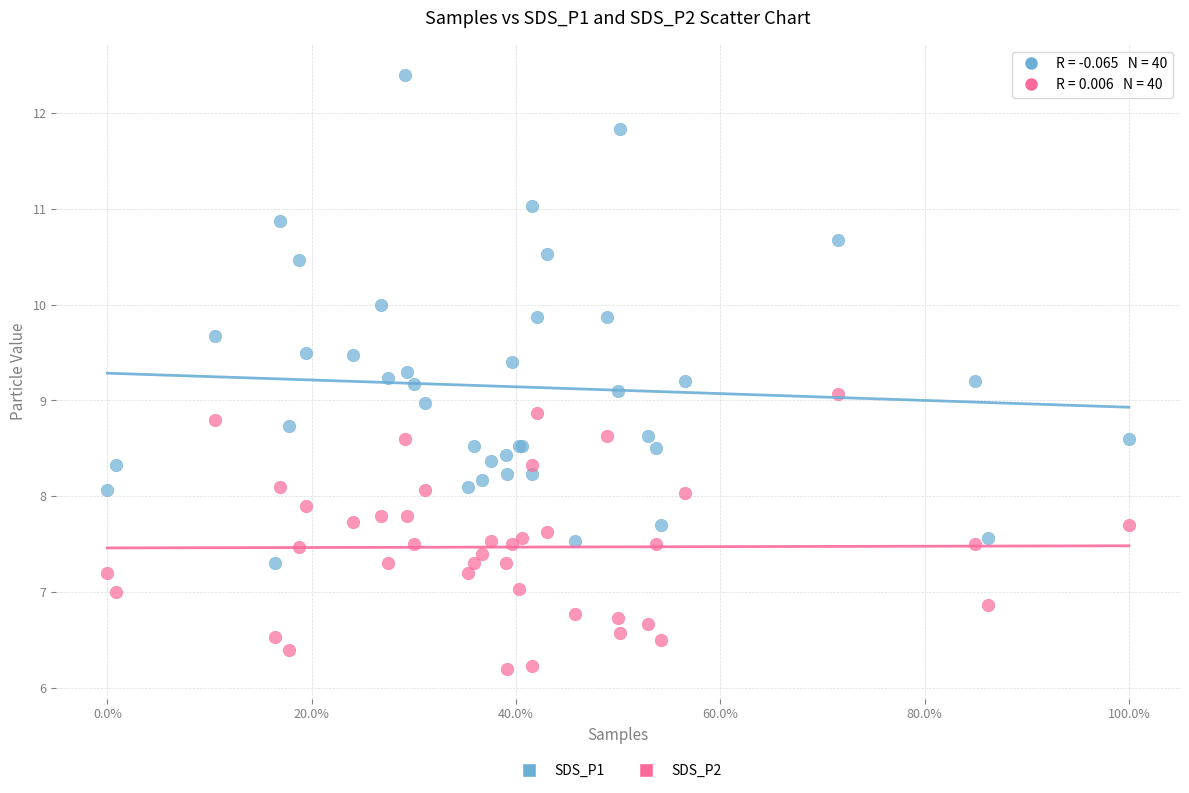

Which series reaches the maximum Y coordinate?

SDS_P1